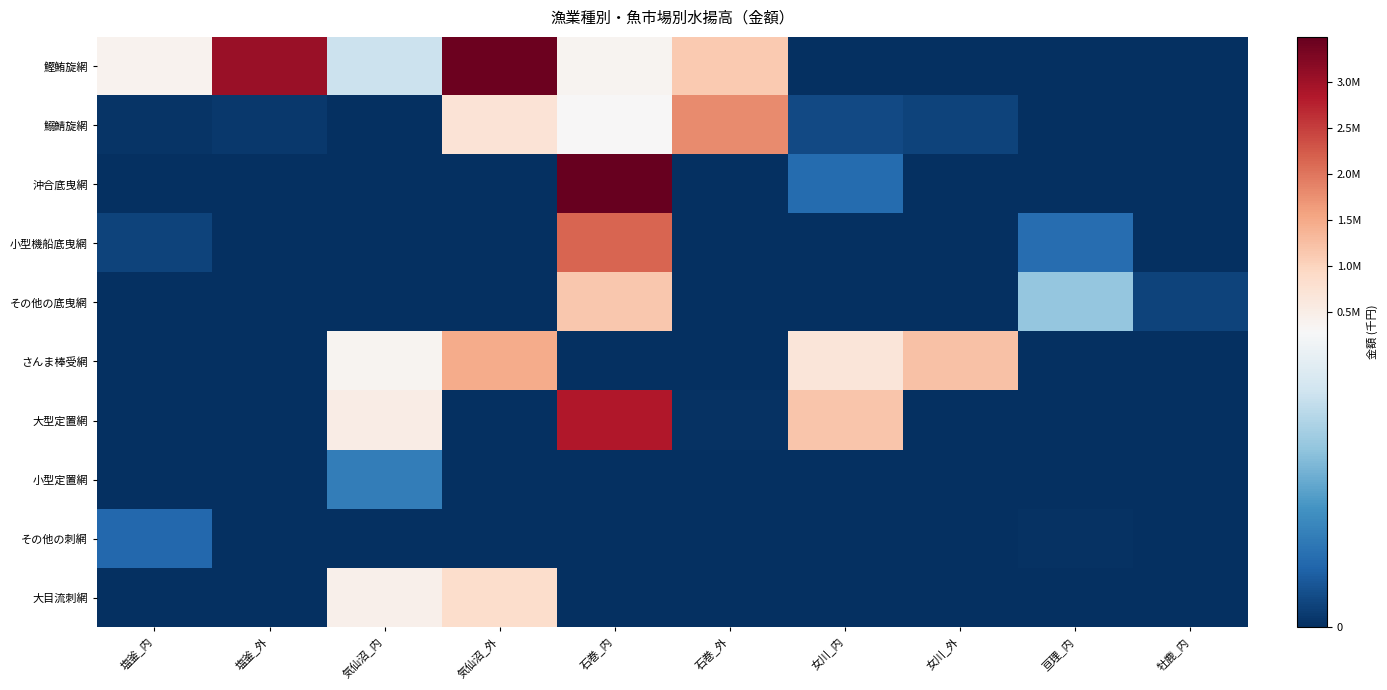

Which series has the widest spread of values?

沖合底曳網